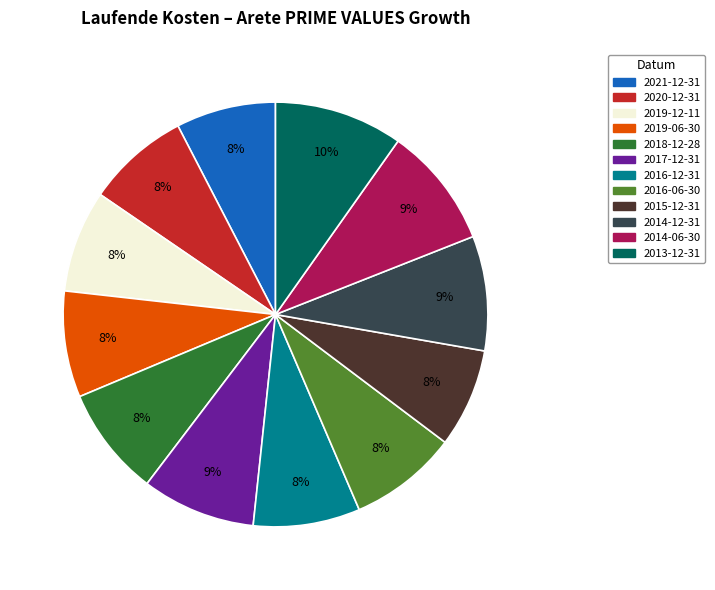

Does 2014-12-31 represent more than half of the total?

No